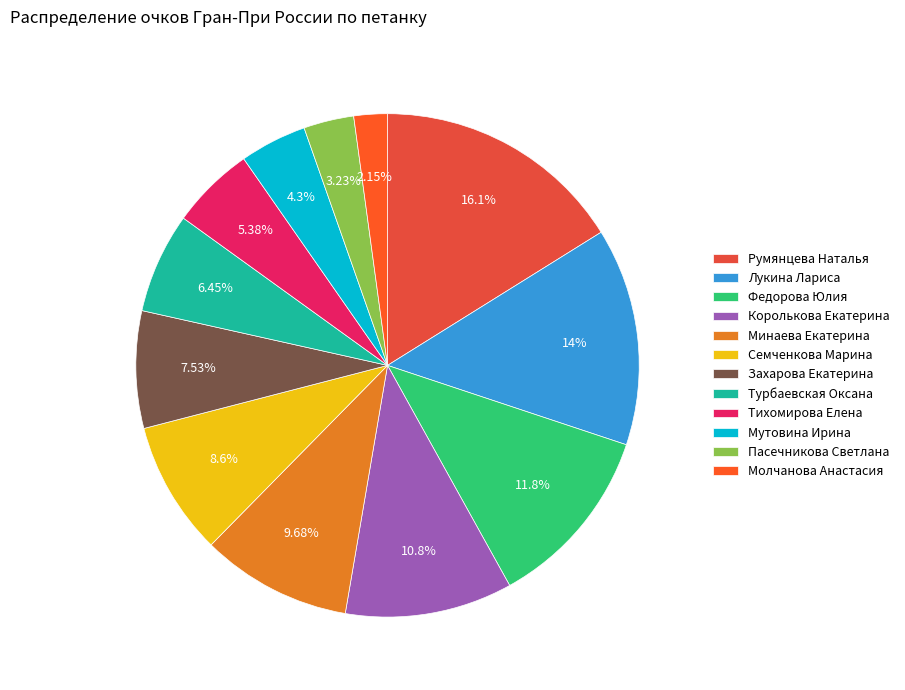

Approximately how many times larger is the value at Семченкова Марина compared to Федорова Юлия?

0.7